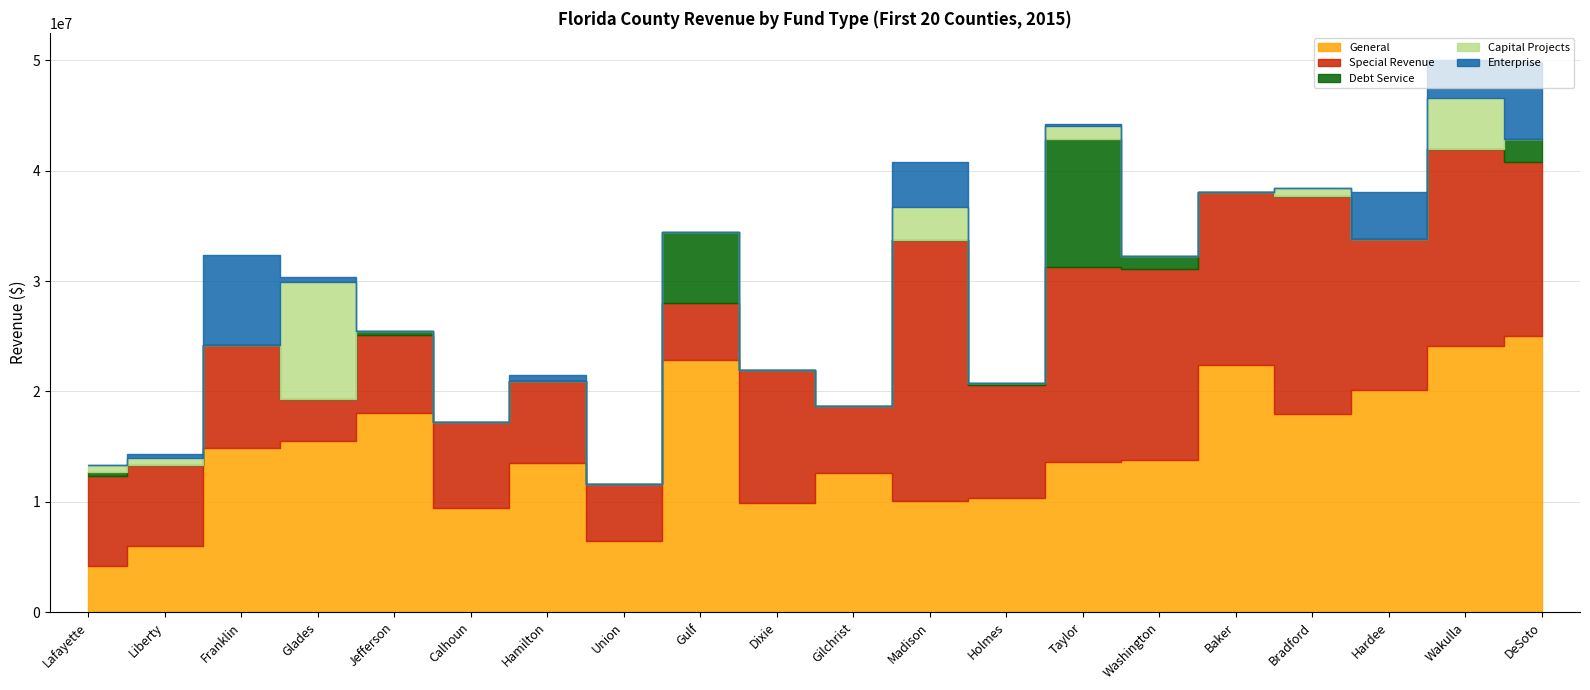

How many lines are shown in the chart?

5